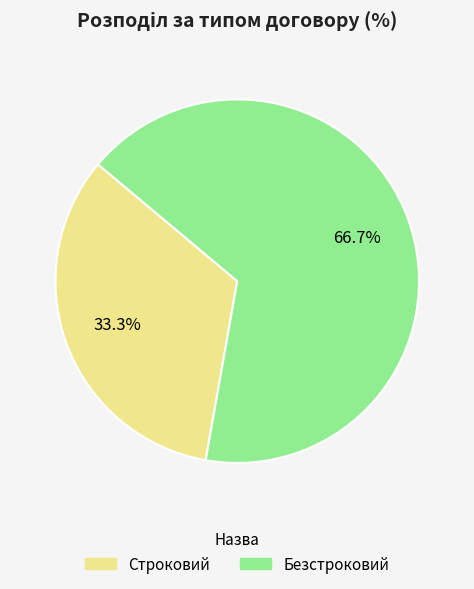

Rank the categories by value from lowest to highest.

Строковий, Безстроковий